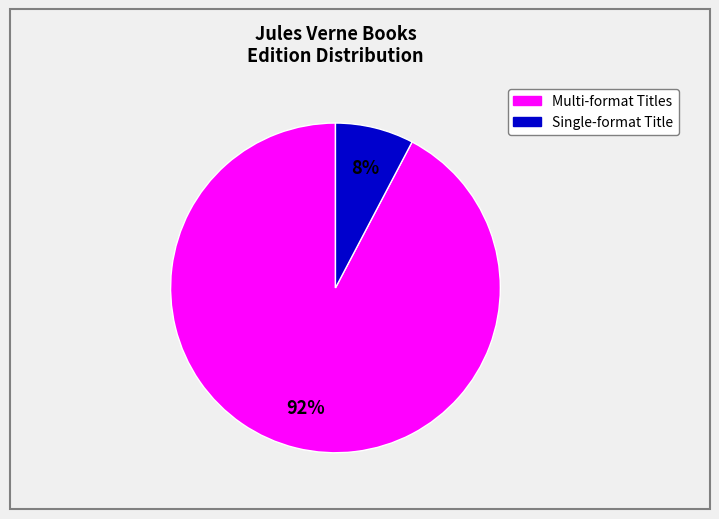

Does any single category account for the majority?

Yes